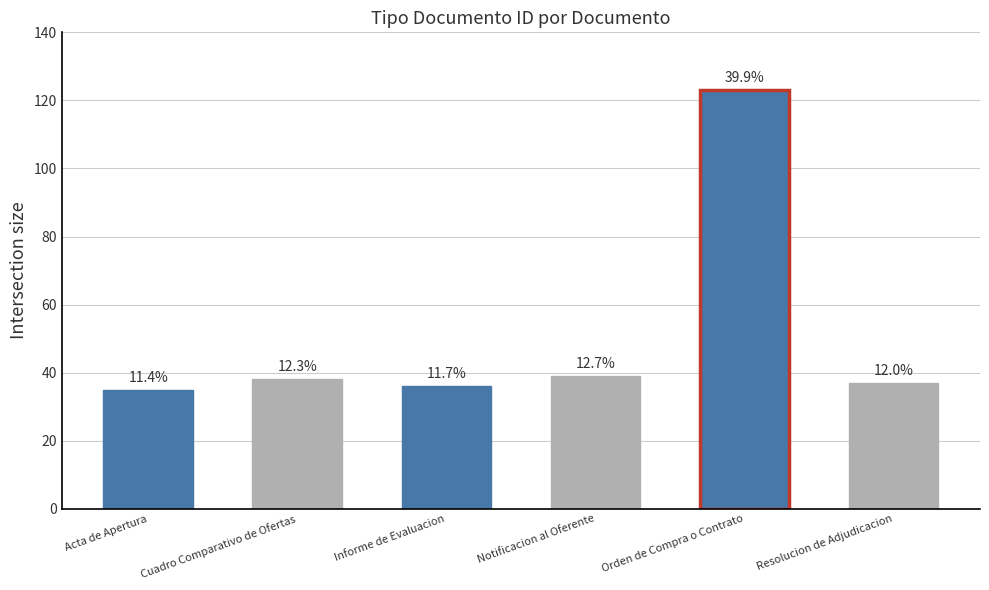

Are the bars horizontal?

No